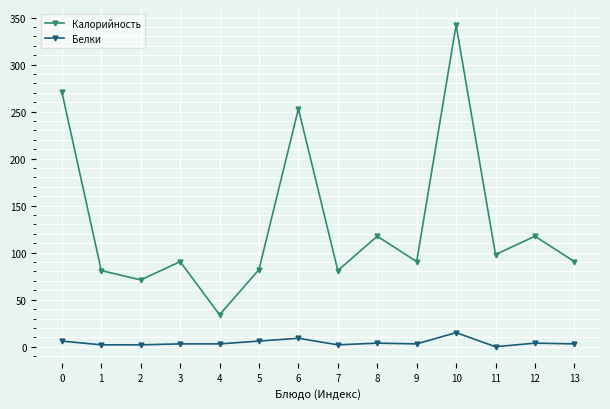

How many lines are shown in the chart?

2